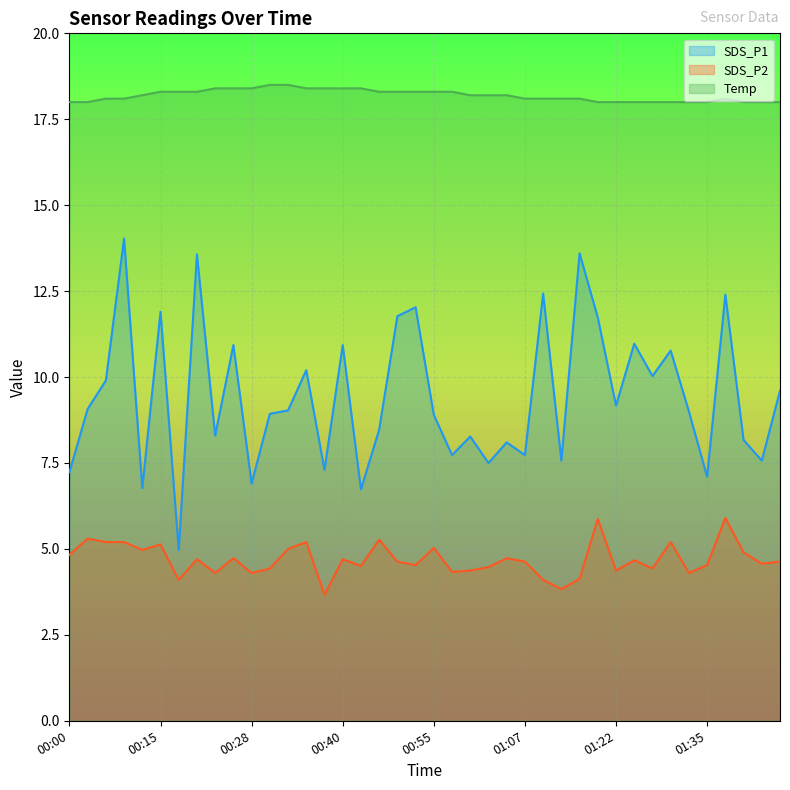

At which category is the sum across all series the highest?

00:10